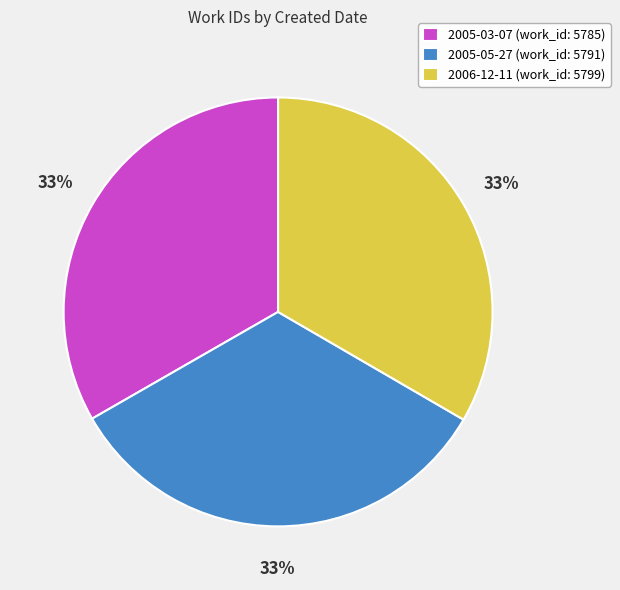

Is the sum of 2005-03-07 and 2005-05-27 greater than half?

Yes